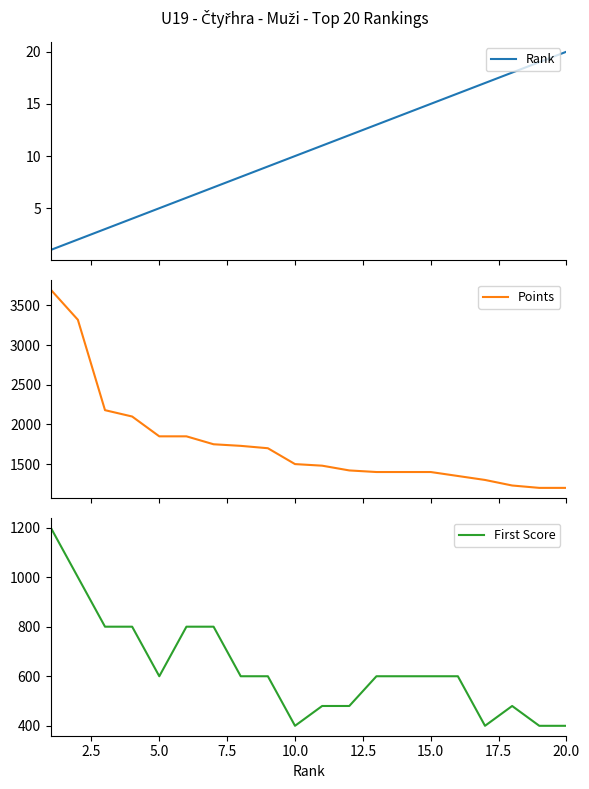

At 5.0, list the series in order from largest to smallest.

Points, First Score, Rank